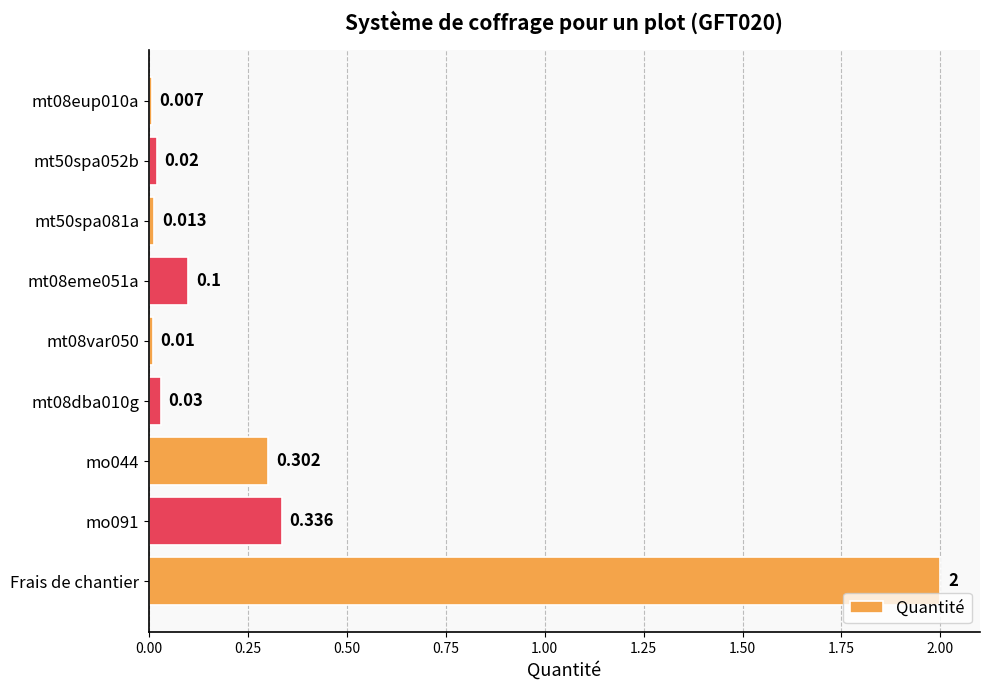

What is the greatest value displayed?

2.0